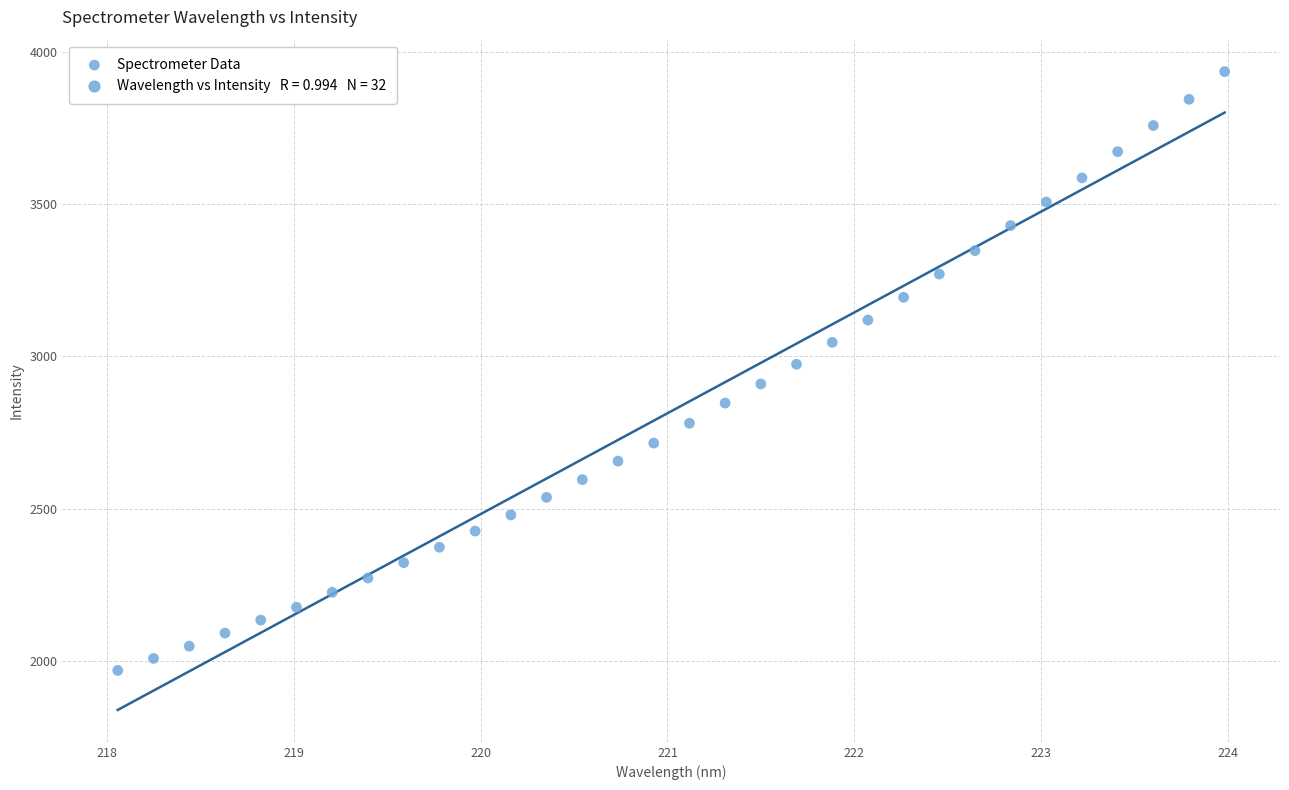

What is the range of Y values (max minus min)?

1964.0